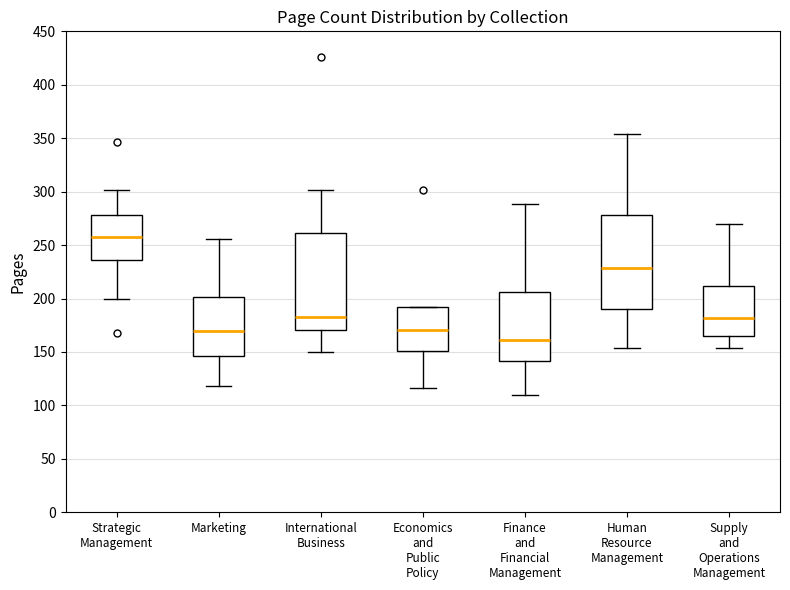

Where is the upper edge of the box for Finance and Financial Management on the y-axis? The values are not printed on the chart, so give them approximately, as read against the axis.

205